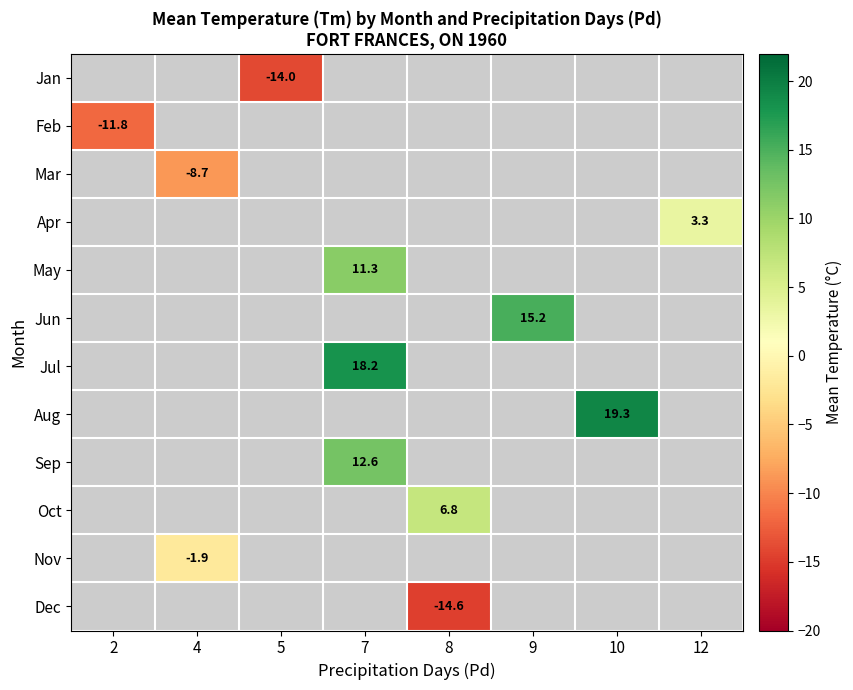

What is the greatest value displayed?

19.3